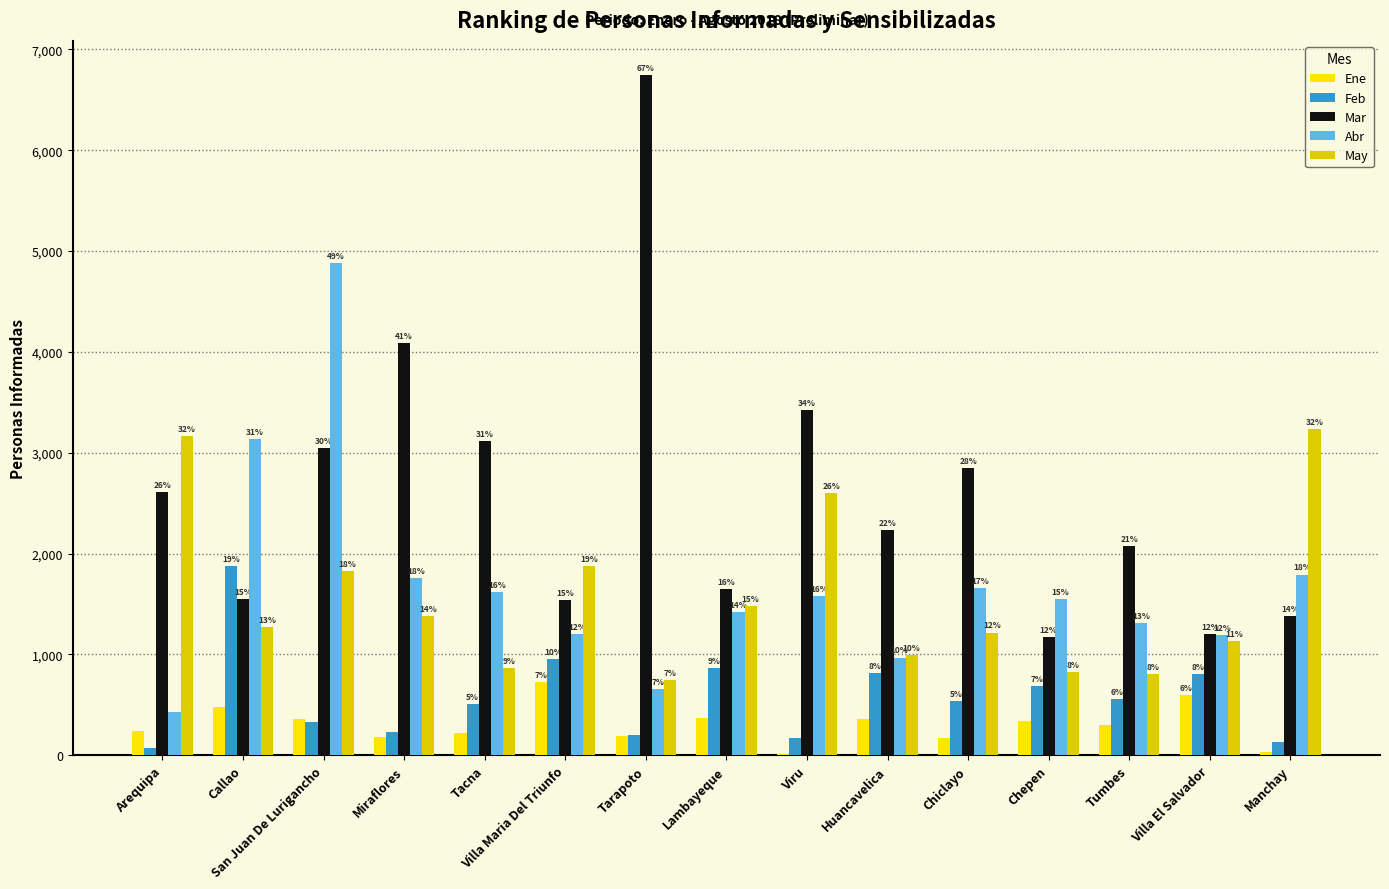

Which category has the lowest value in the Mar series?

Chepen